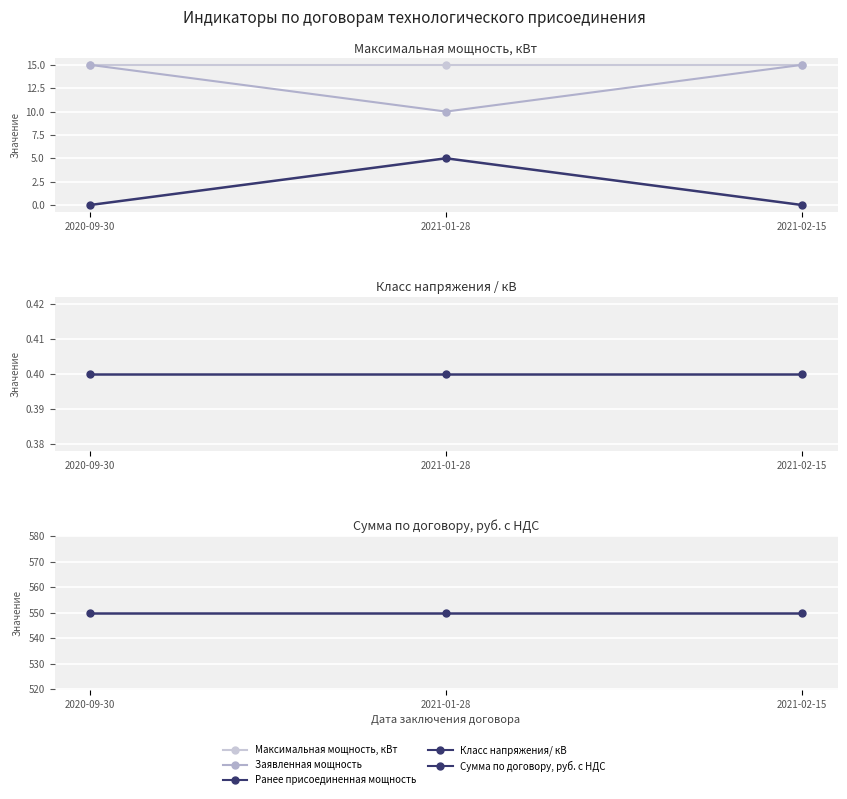

How many lines are shown in the chart?

5